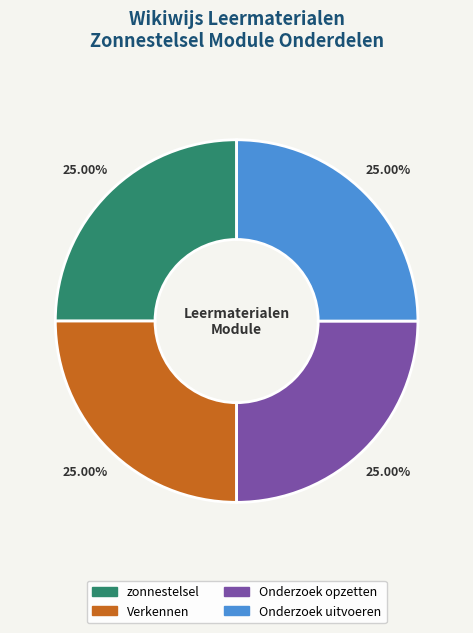

Does Onderzoek uitvoeren represent more than half of the total?

No